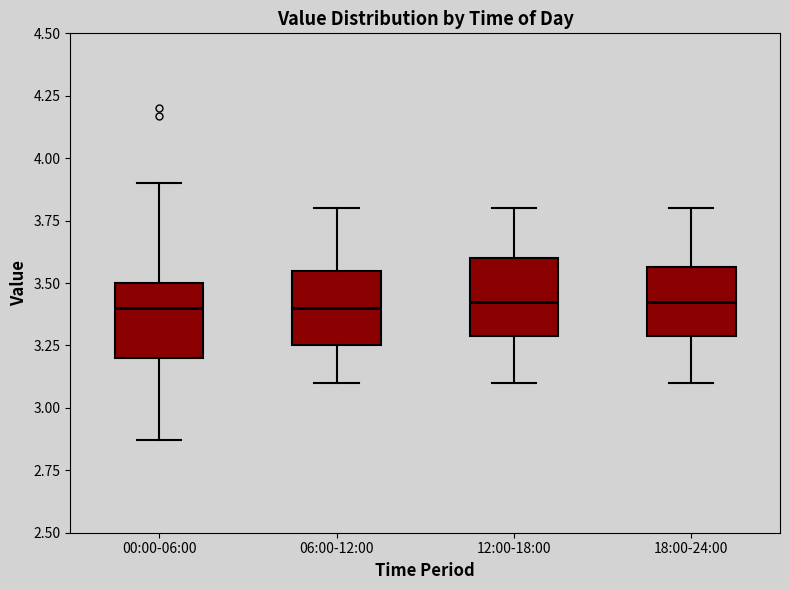

Reading left to right, read every box against the y-axis: the position of its median line, the range the box covers, and the ends of its whiskers. The values are not printed on the chart, so give them approximately, as read against the axis.

00:00-06:00: median 3.40, box 3.20 to 3.50, whiskers 2.85 to 3.90
06:00-12:00: median 3.40, box 3.25 to 3.55, whiskers 3.10 to 3.80
12:00-18:00: median 3.45, box 3.30 to 3.60, whiskers 3.10 to 3.80
18:00-24:00: median 3.45, box 3.30 to 3.55, whiskers 3.10 to 3.80